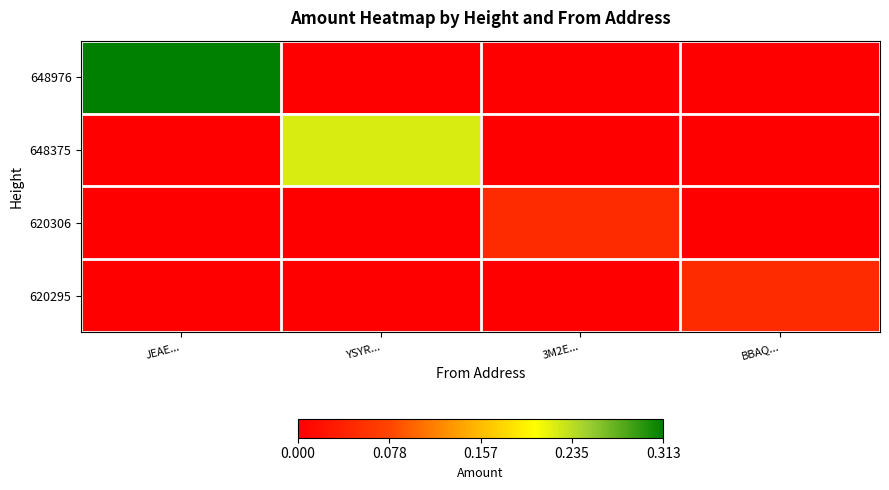

Reading right to left, list all the values displayed in this chart.

648976: BBAQ...=0.0	3M2E...=0.0	YSYR...=0.0	JEAE...=0.3
648375: BBAQ...=0.0	3M2E...=0.0	YSYR...=0.2	JEAE...=0.0
620306: BBAQ...=0.0	3M2E...=0.1	YSYR...=0.0	JEAE...=0.0
620295: BBAQ...=0.1	3M2E...=0.0	YSYR...=0.0	JEAE...=0.0